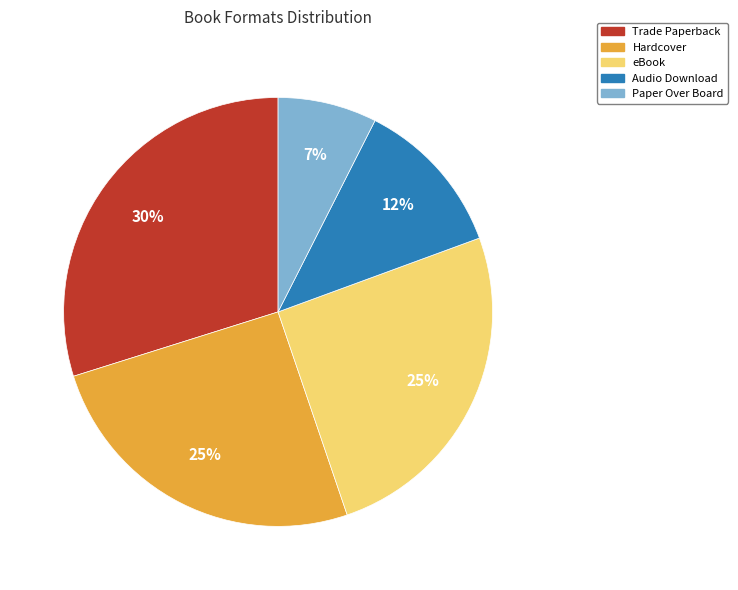

Is the sum of eBook and Hardcover greater than half?

Yes